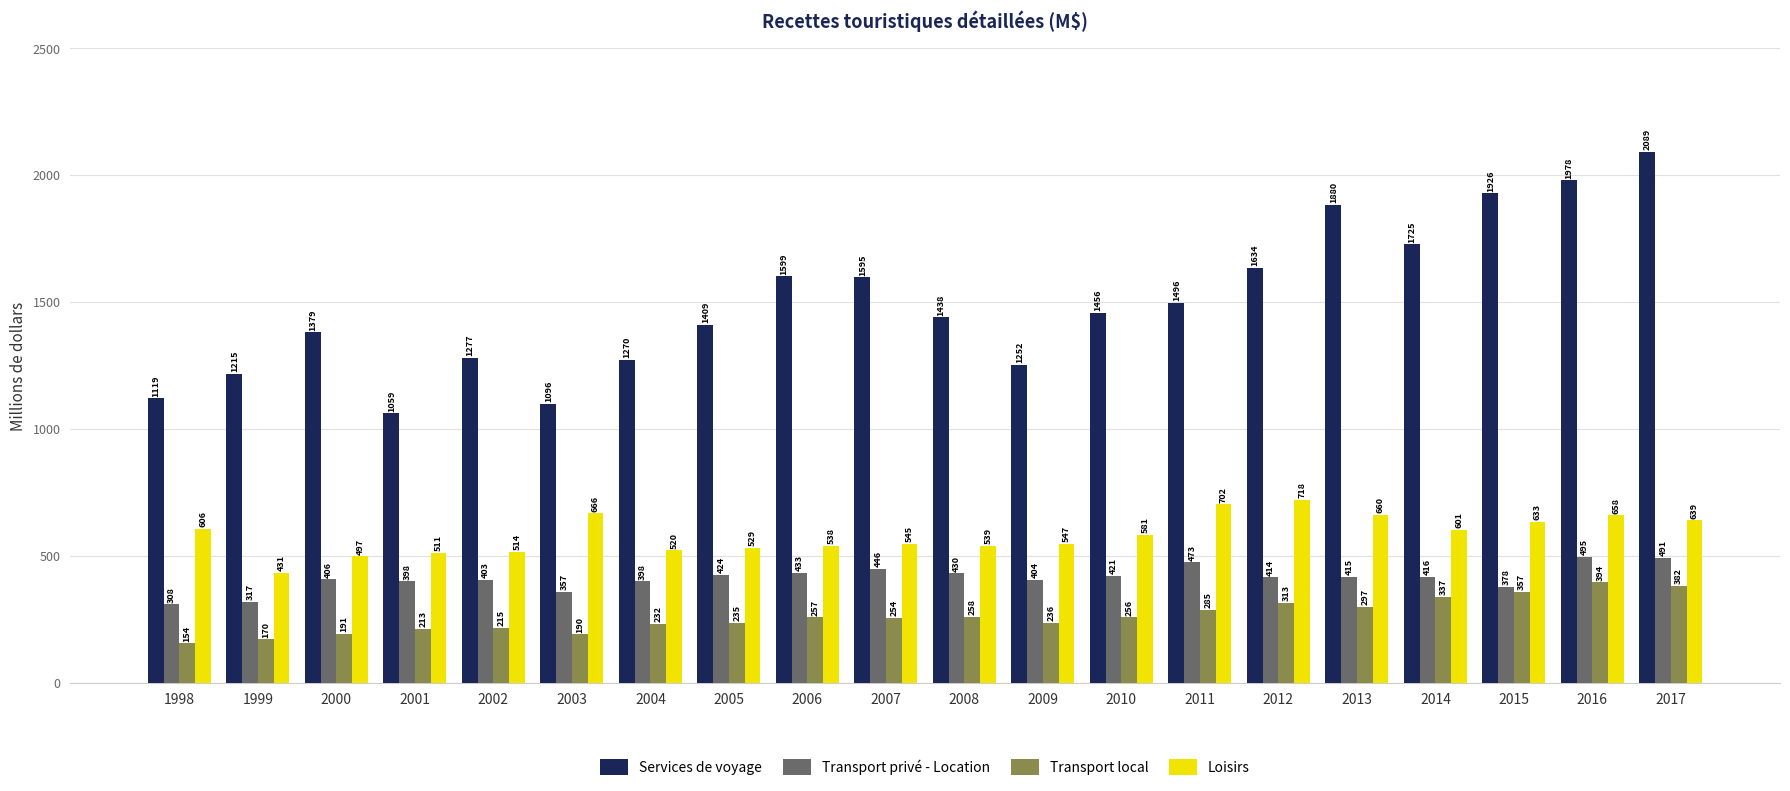

Which series changed the most between 2004 and 2017?

Services de voyage